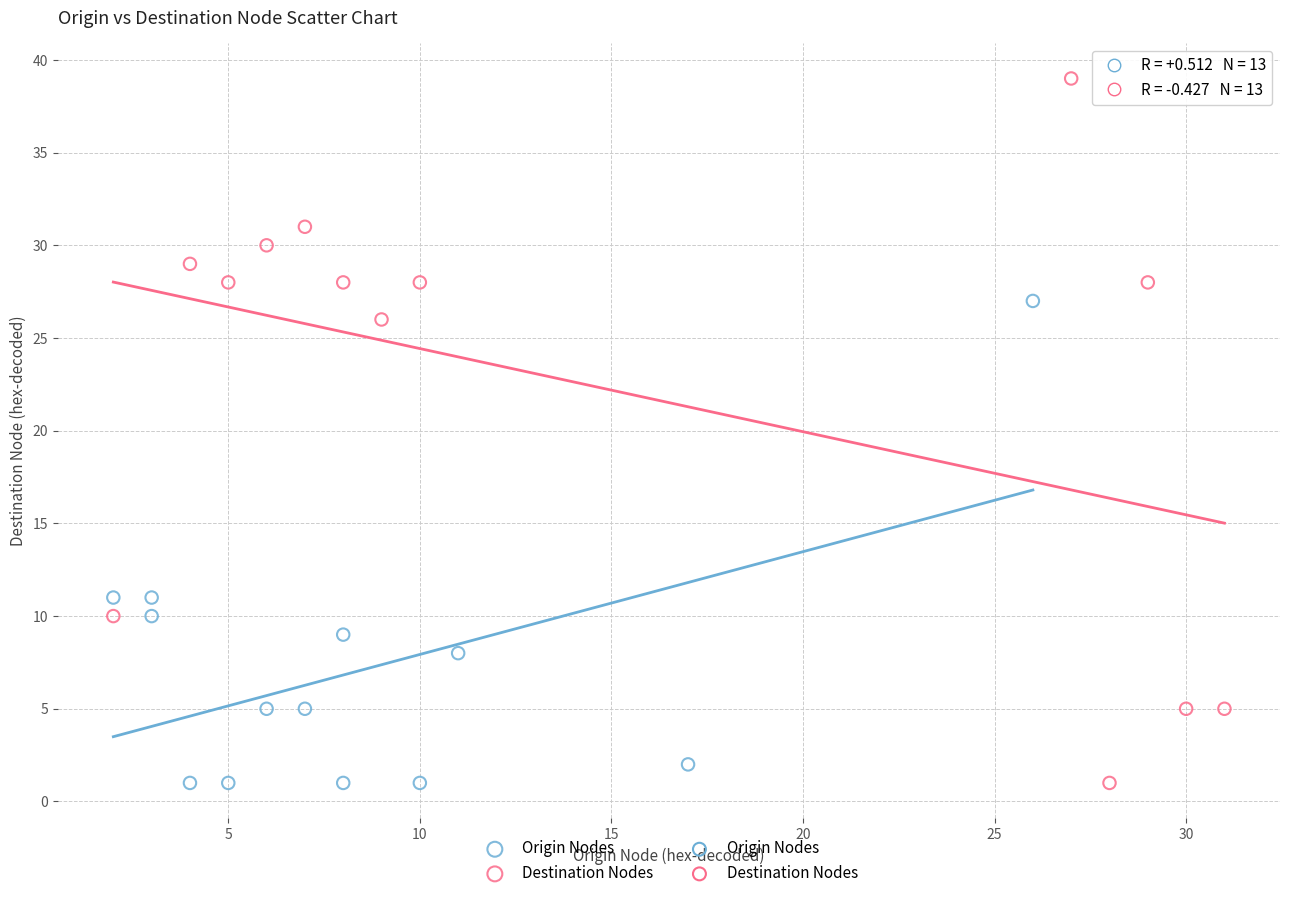

Which series contains the highest Y value?

Destination Nodes